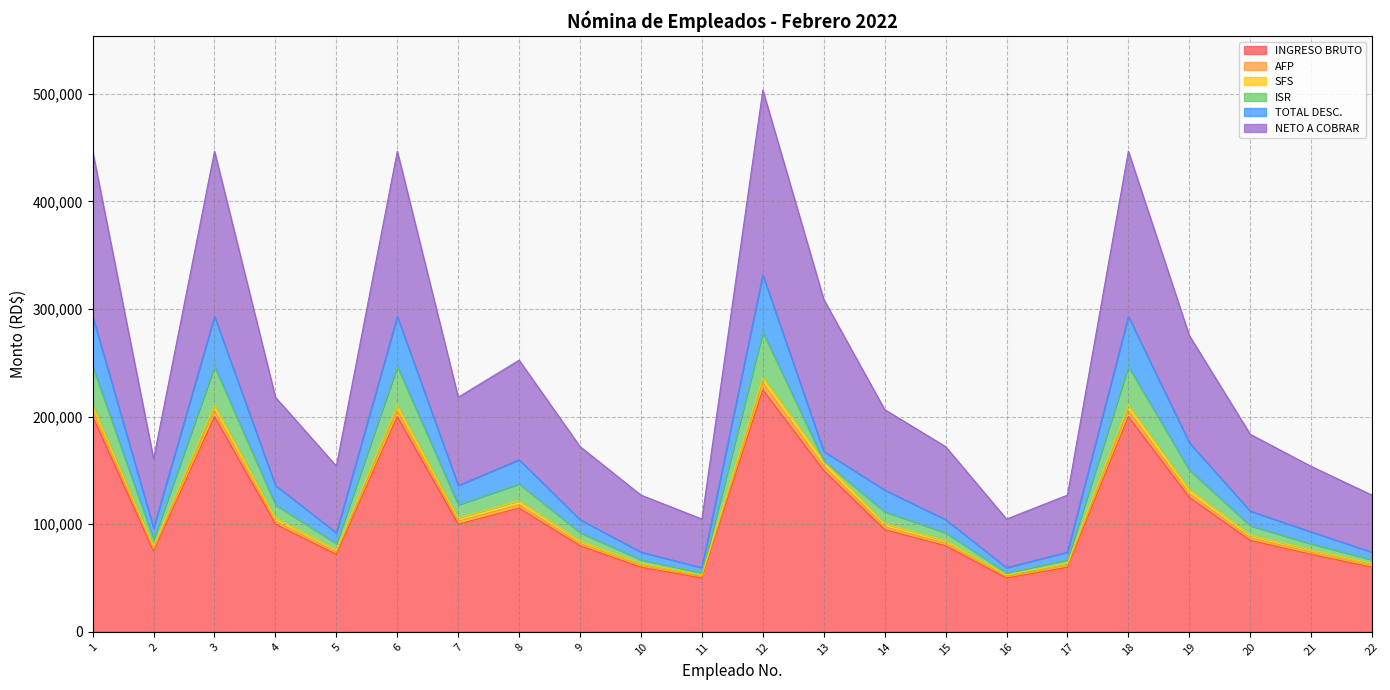

What is the lowest value of the INGRESO BRUTO series?

50000.0